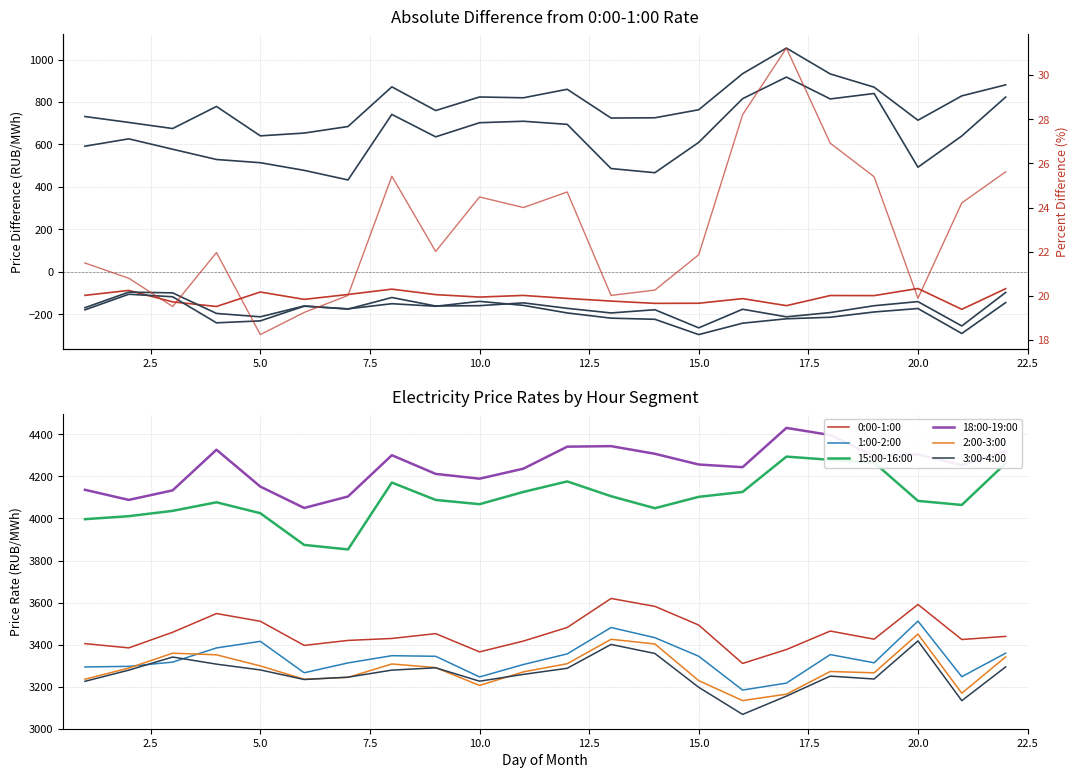

At which category does 15:00-16:00 reach its first local peak?

4